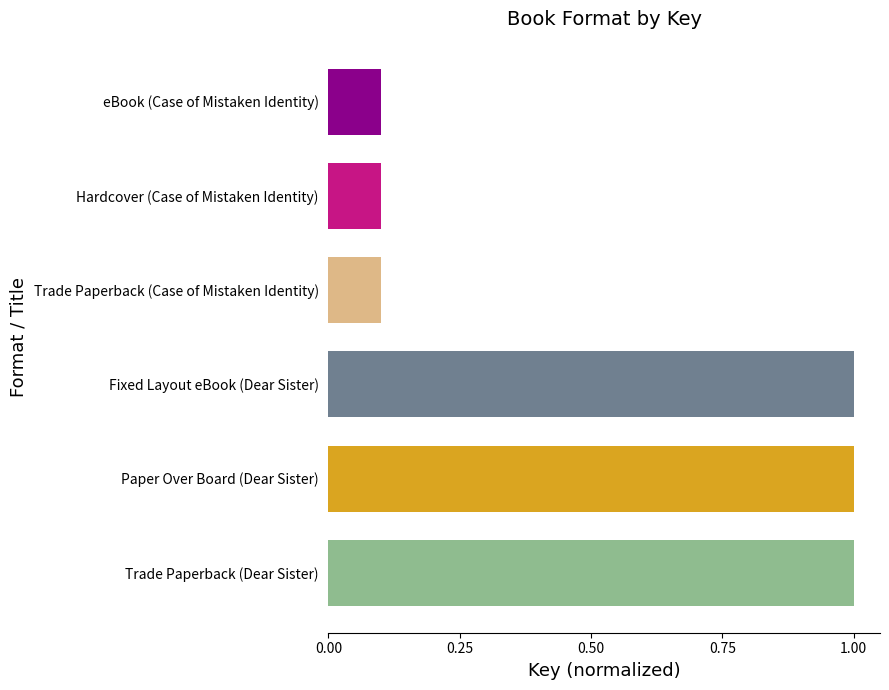

Does the chart contain stacked bars?

No